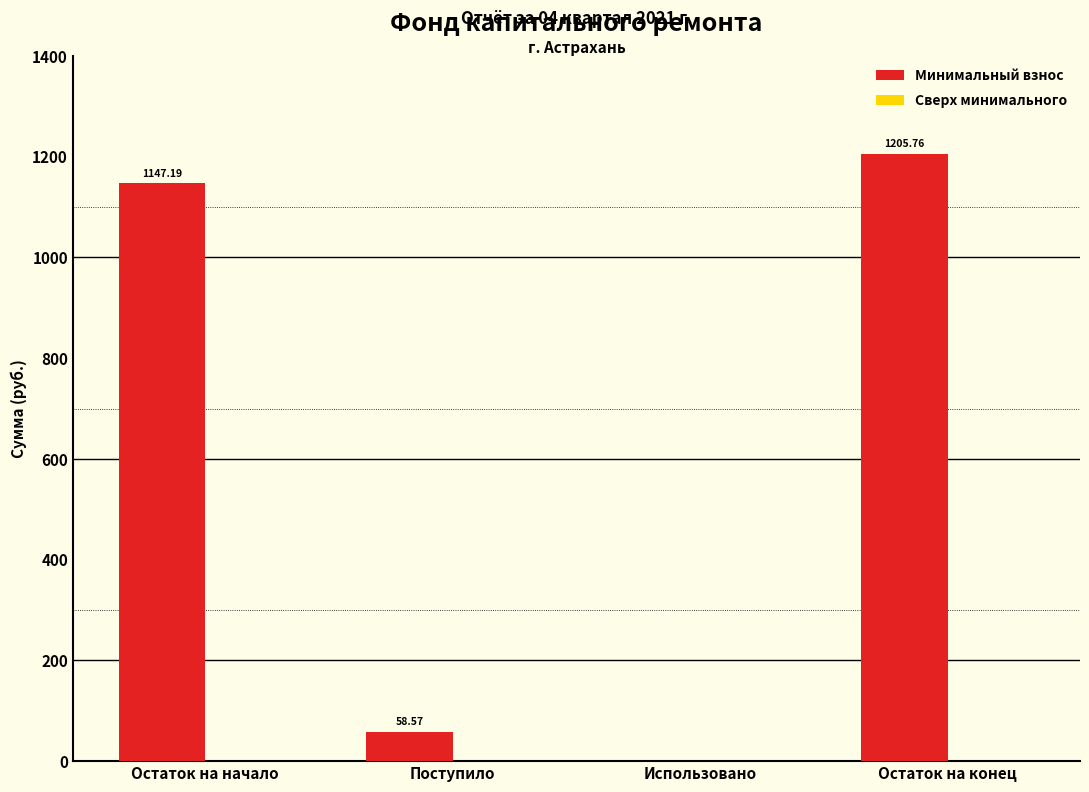

What is the sum of all values?

2411.5